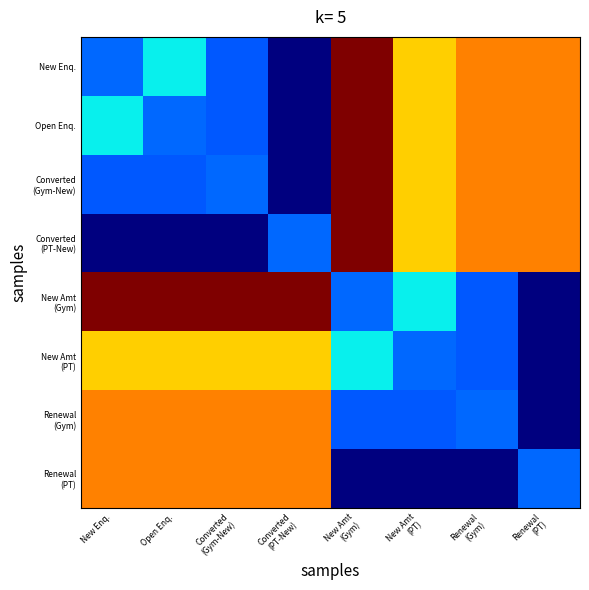

What is the total value across all series at Converted
(PT-New)?

56.3